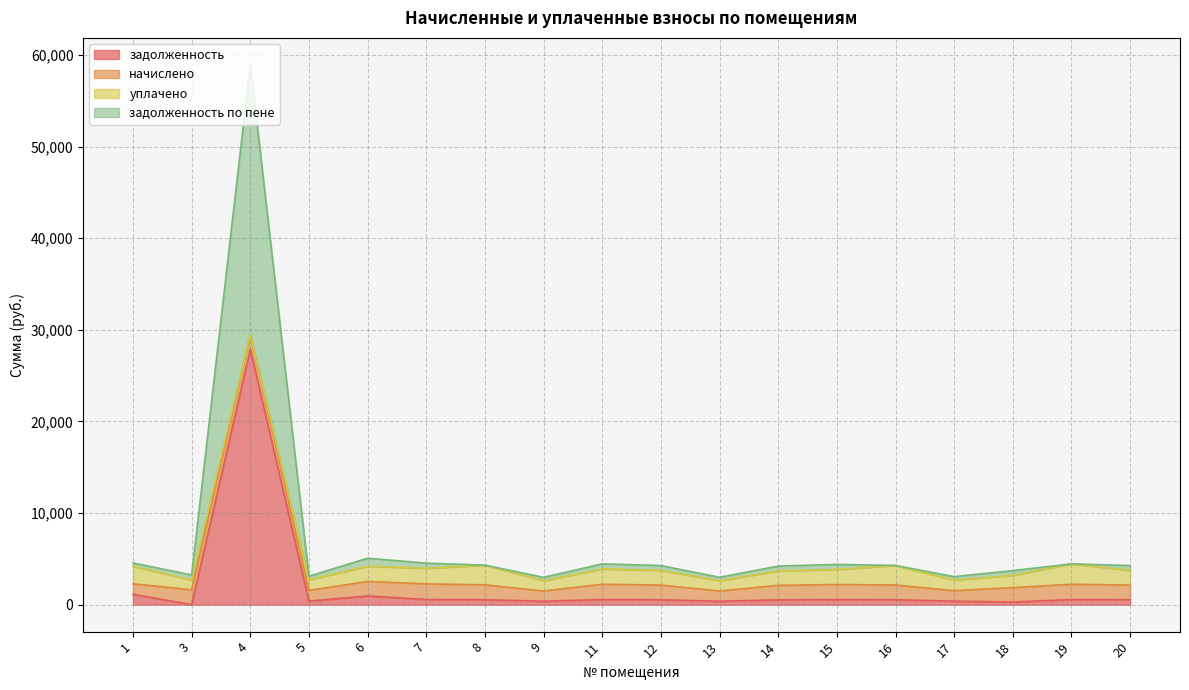

Where is задолженность nearest to the value 13939?

1